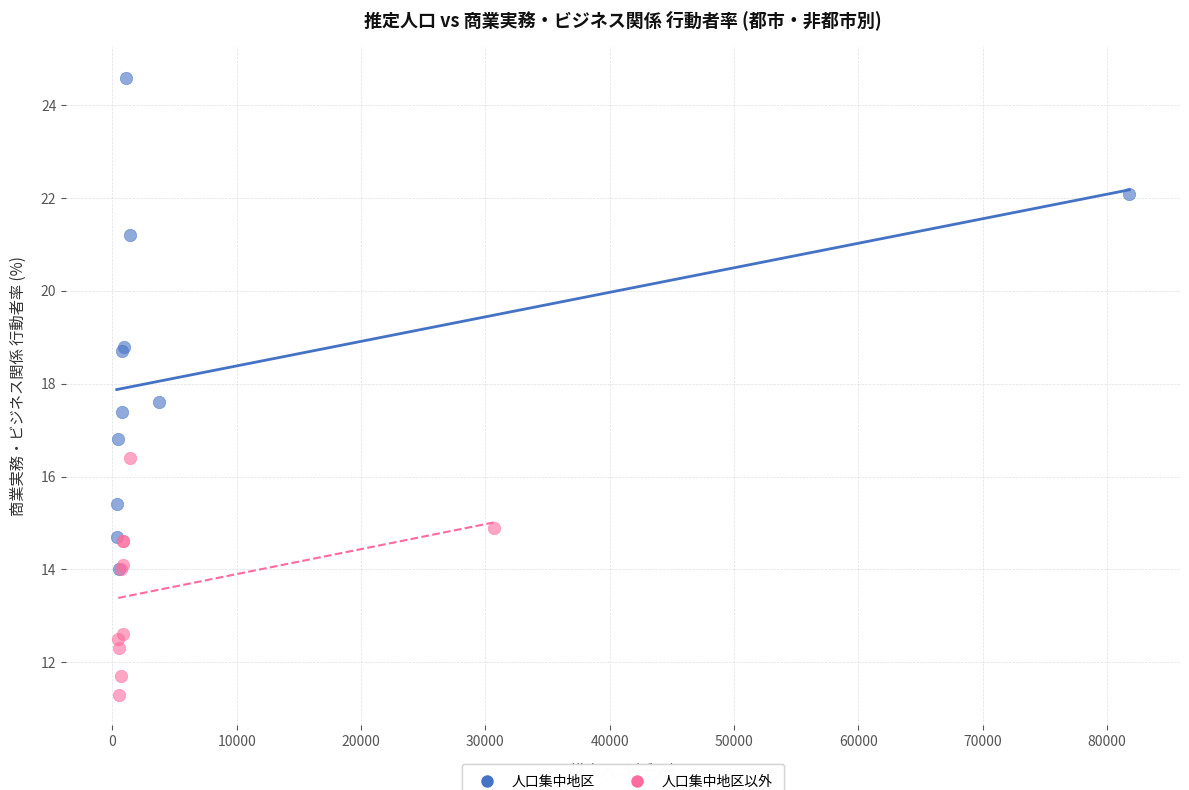

Which series reaches the maximum Y coordinate?

人口集中地区